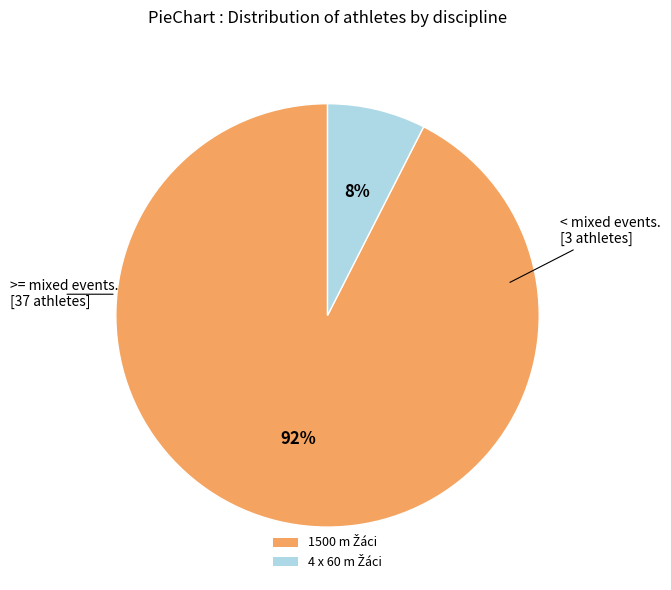

To the nearest percent, what is the average slice percentage?

50%